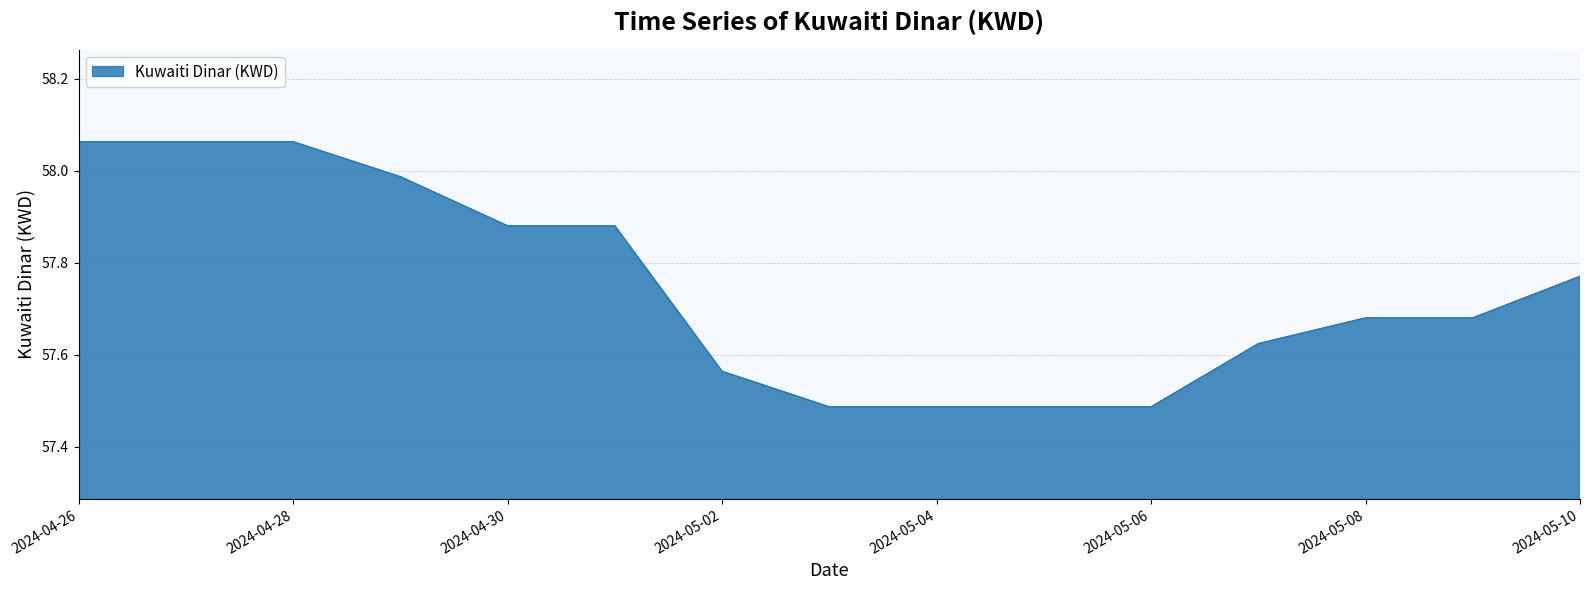

What is the difference between the maximum and minimum values?

0.6